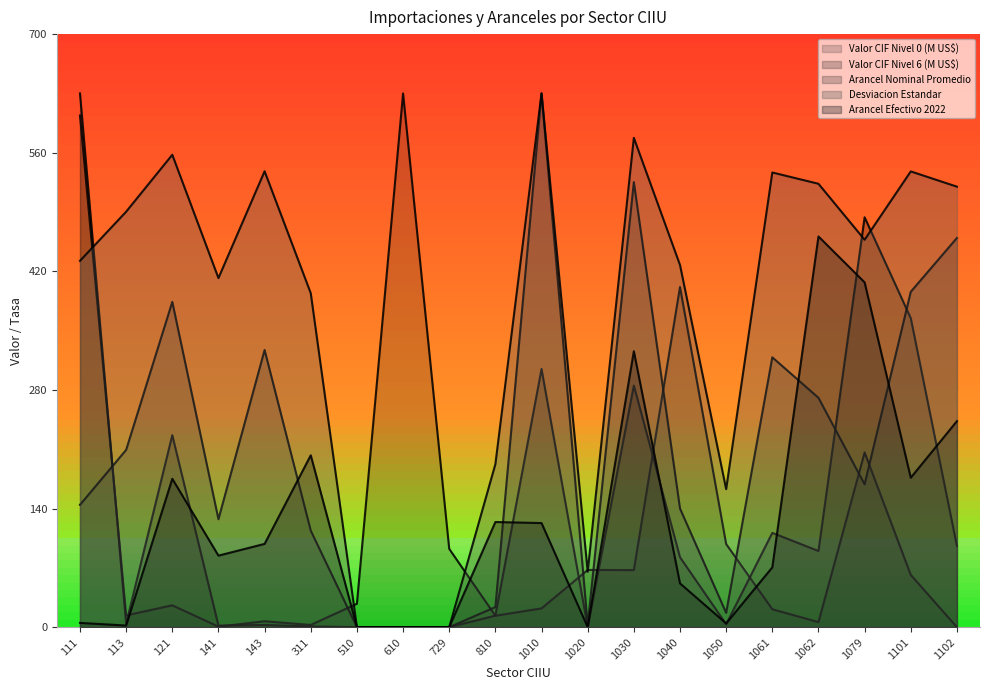

Which category has the lowest value across all series?

510